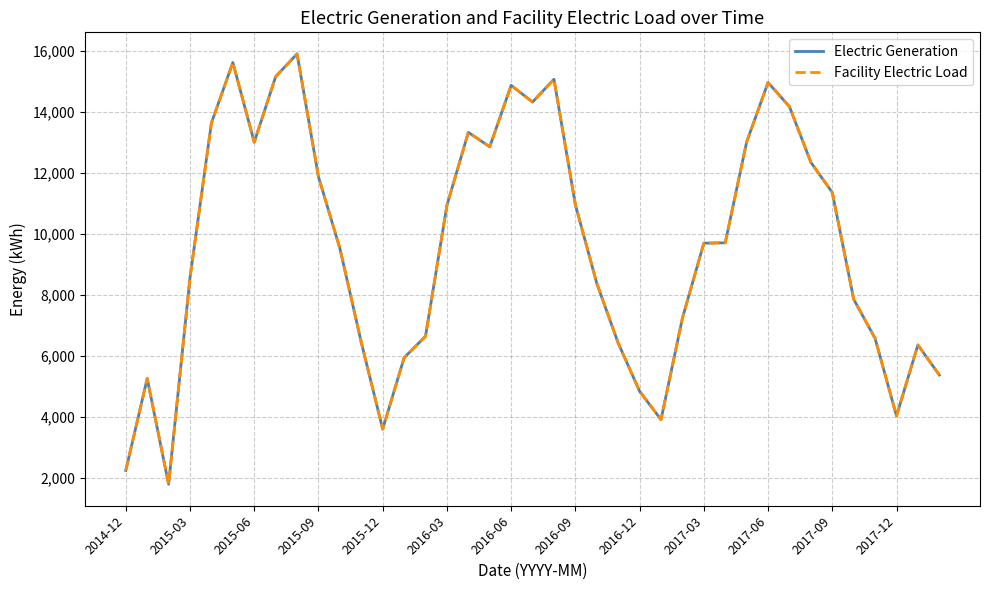

What is the average value of the Facility Electric Load series?

9577.9